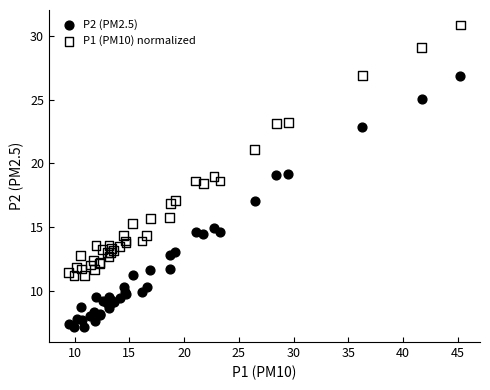

Which series contains the highest Y value?

P1 (PM10) normalized